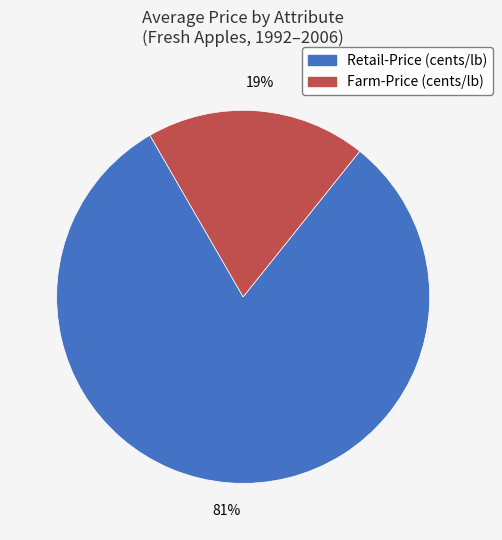

To the nearest percent, what is the difference between the largest and smallest slice percentages?

62%